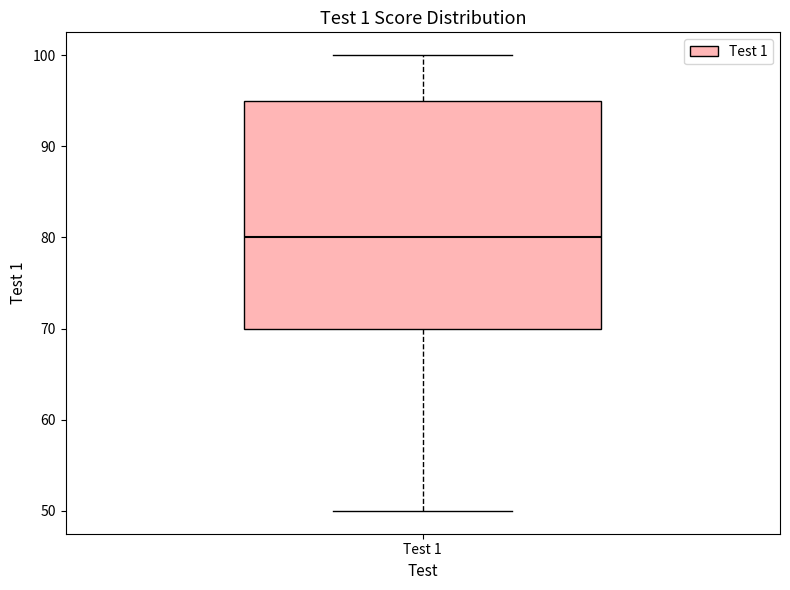

Transcribe this box plot: give where the median line is, the range the box spans, and where the two whiskers end, as read against the y-axis. The values are not printed on the chart, so give them approximately, as read against the axis.

median 80, box 70 to 95, whiskers 50 to 100